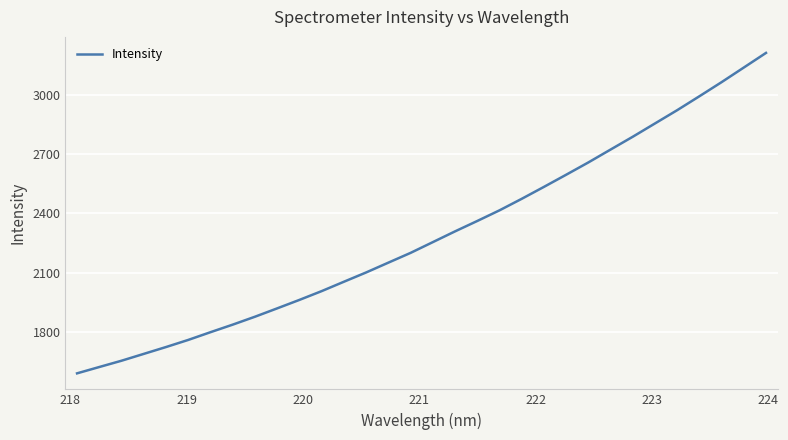

What is the smallest value displayed?

1590.6